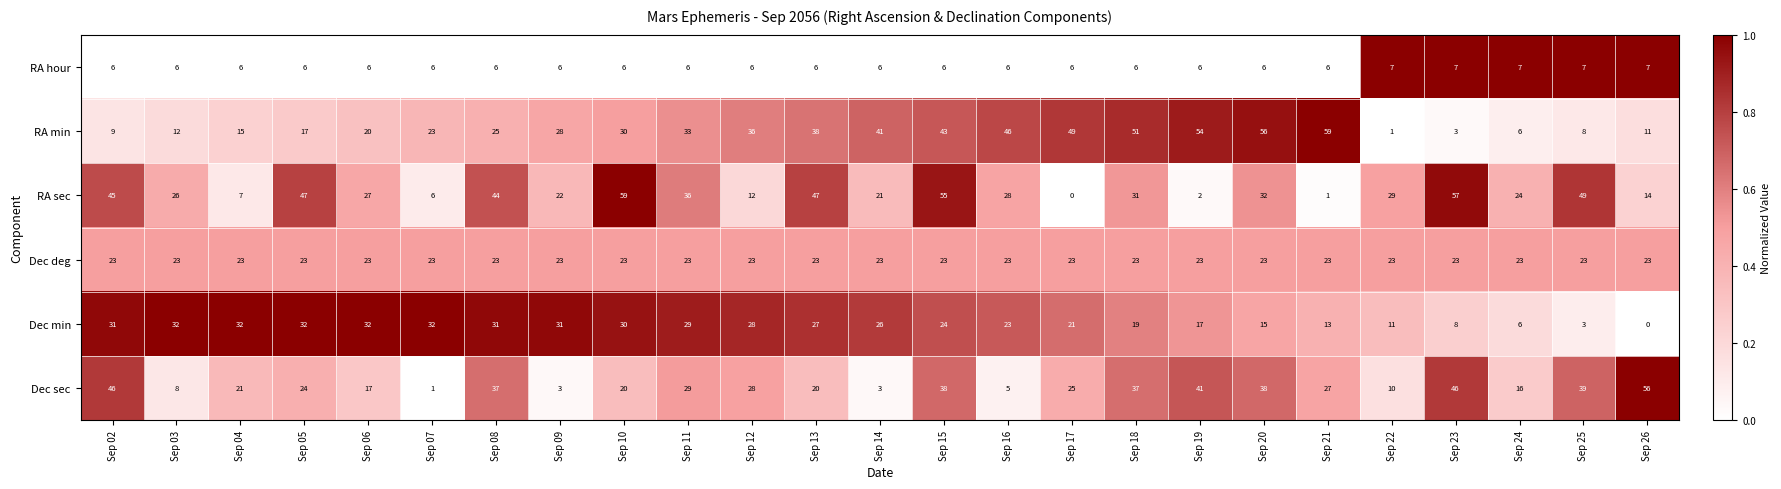

At which label does RA sec first exceed 28?

Sep 02